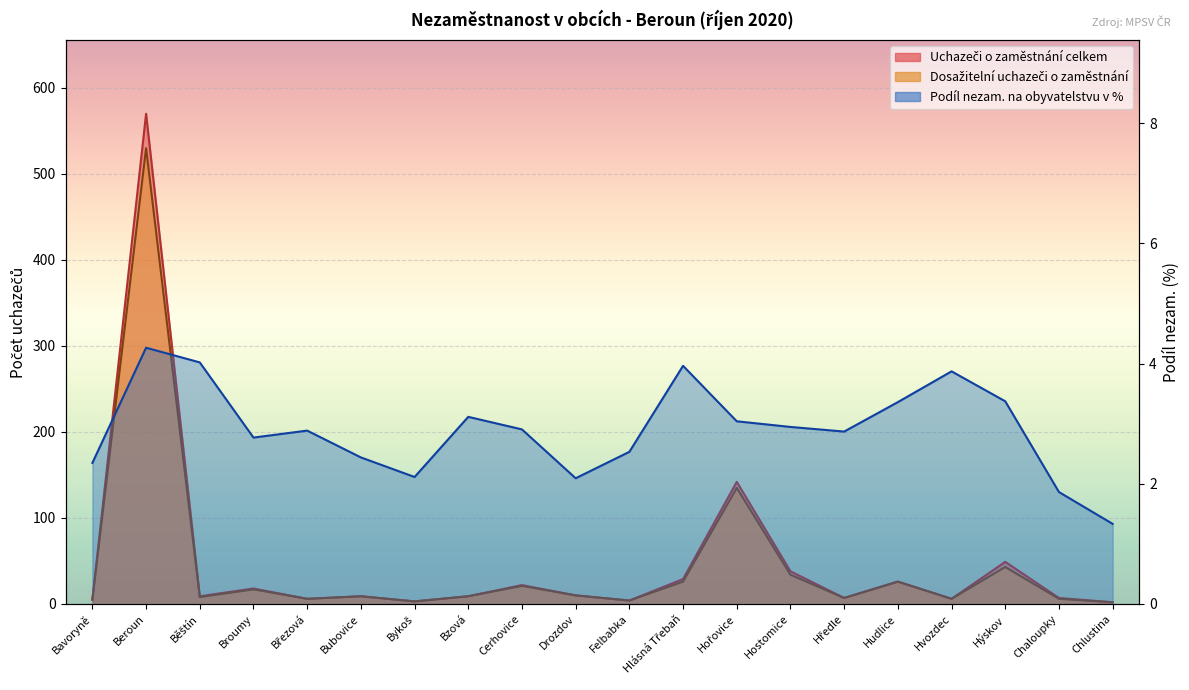

What is the sum of all Uchazeči o zaměstnání celkem values?

971.0